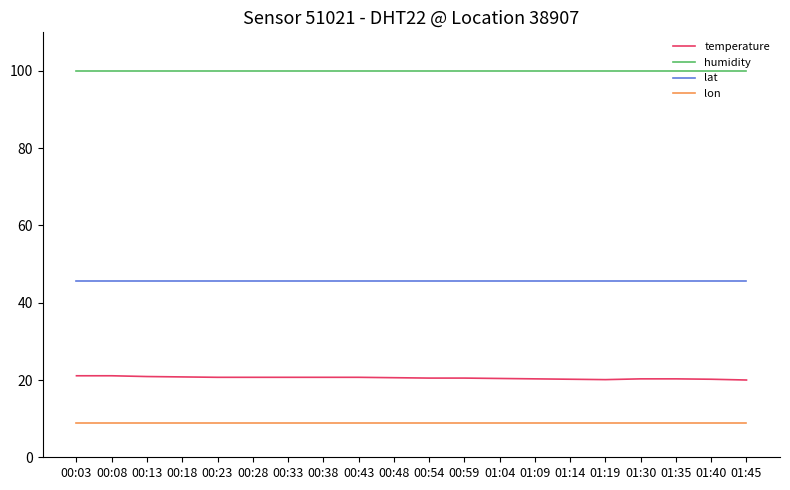

True or false: lon has a value of 8.9 at 00:13.

True